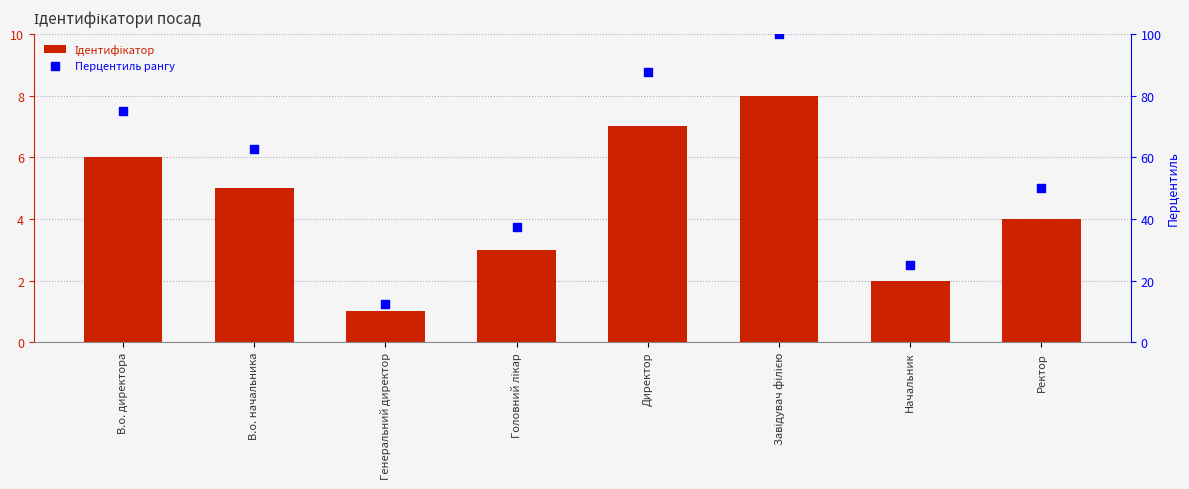

Is the value of Перцентиль рангу at Головний лікар greater than the value of Ідентифікатор at Завідувач філією?

Yes